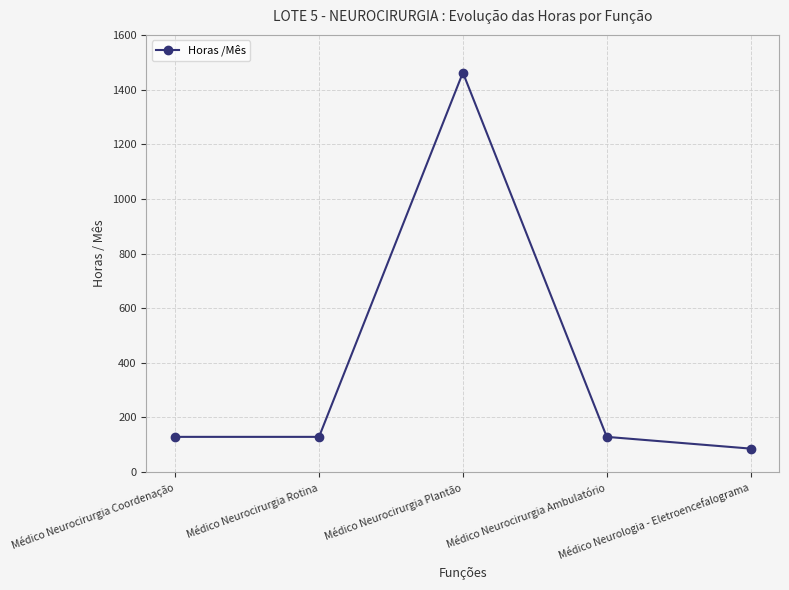

What is the difference between the values at Médico Neurologia - Eletroencefalograma and Médico Neurocirurgia Coordenação?

43